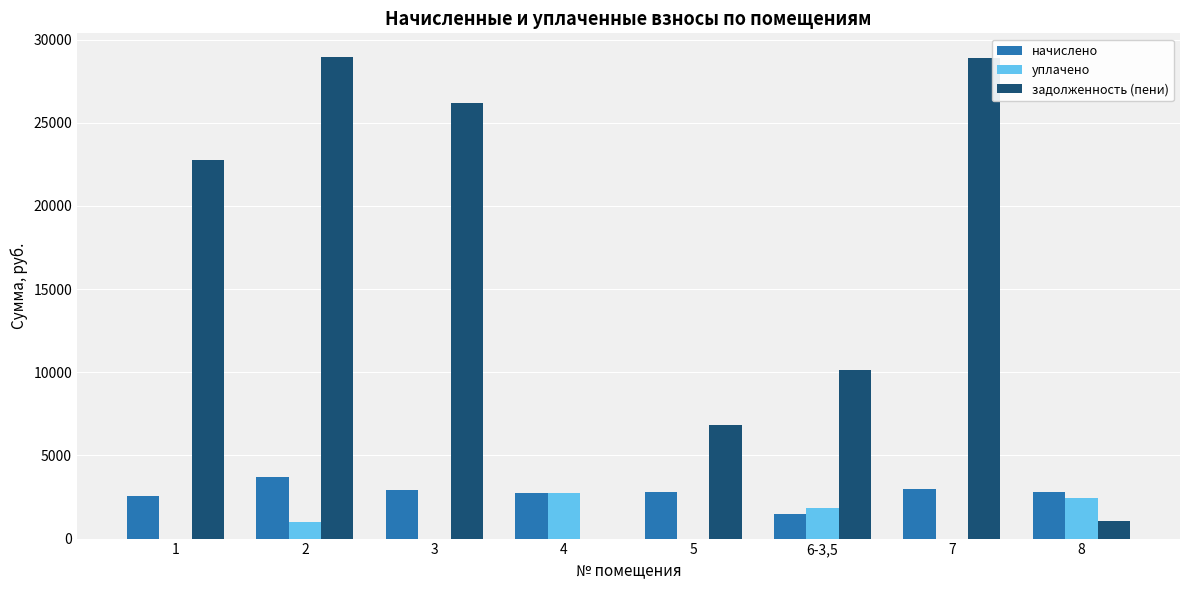

Between 2 and 6-3,5, which series saw the biggest shift?

задолженность (пени)